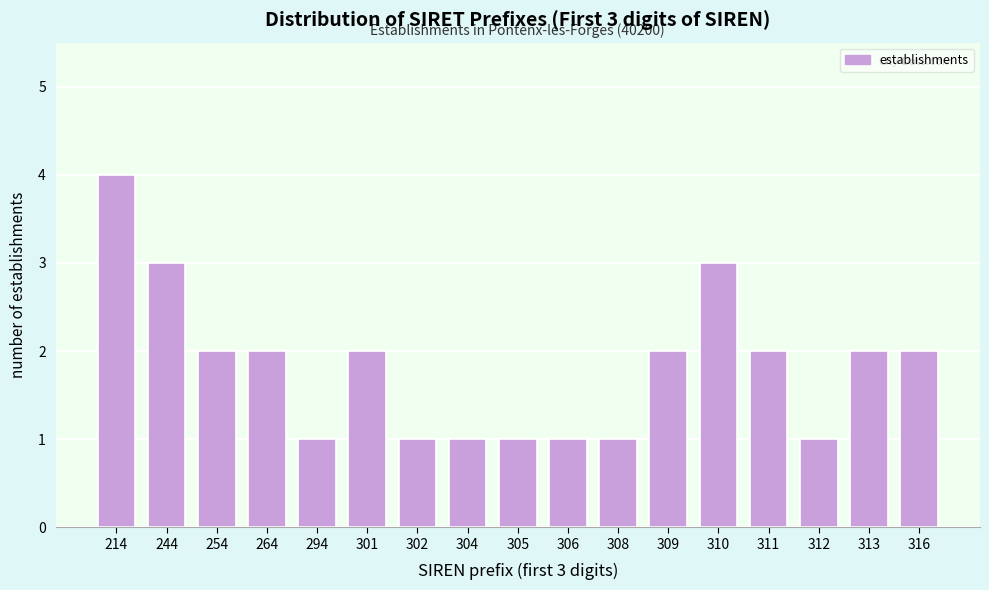

Reading right to left, what are all the values shown in this chart?

2	2	1	2	3	2	1	1	1	1	1	2	1	2	2	3	4